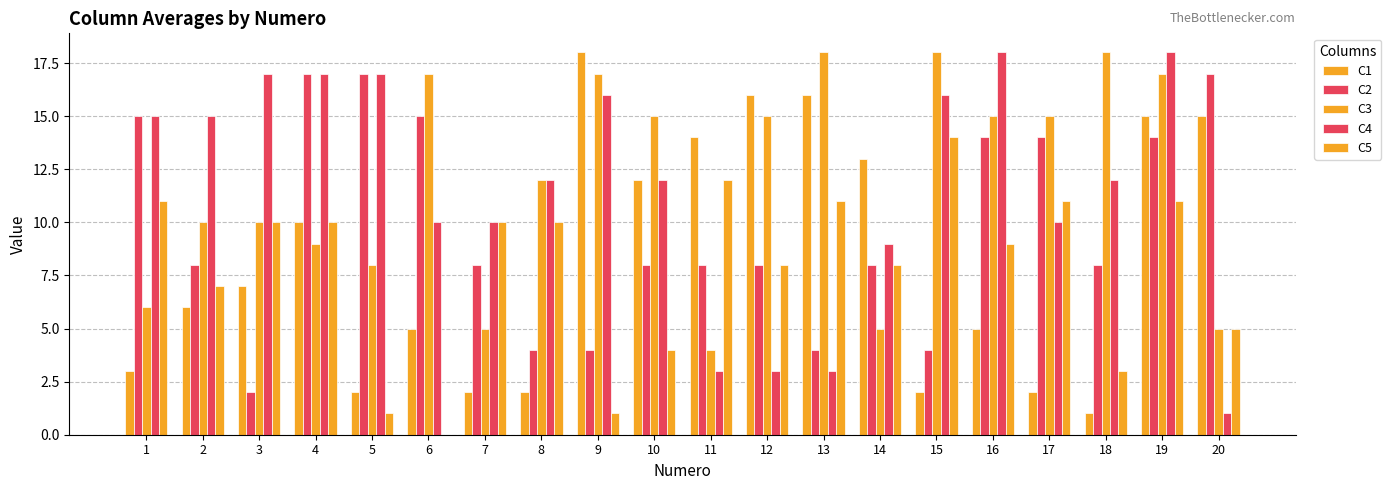

Does the chart contain stacked bars?

No